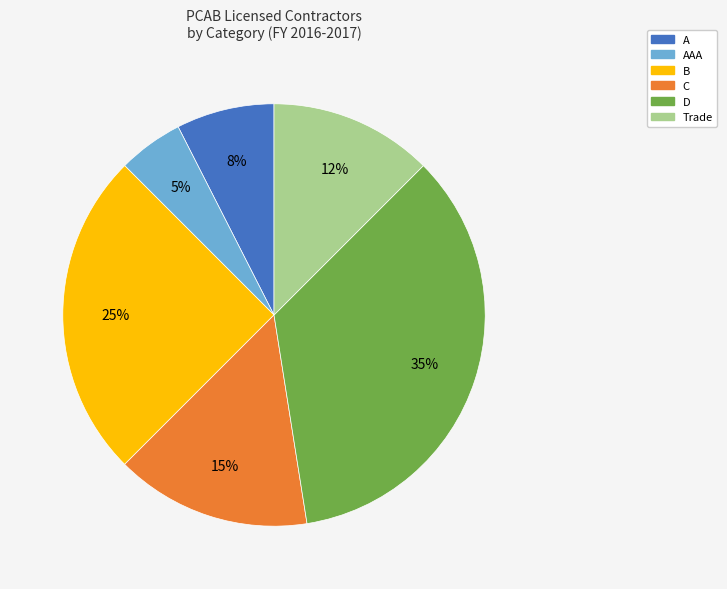

What percentage is the D slice, to the nearest percent?

35%